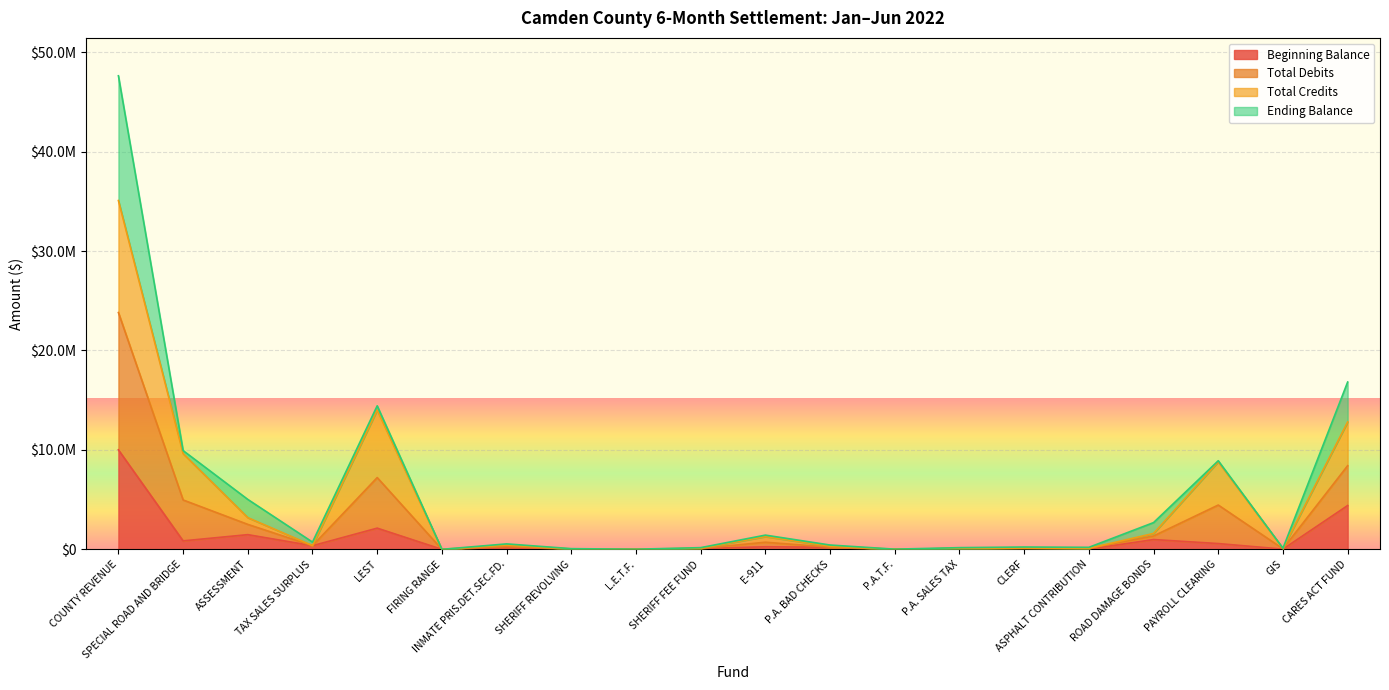

Does the chart display data point markers on the line(s)?

No